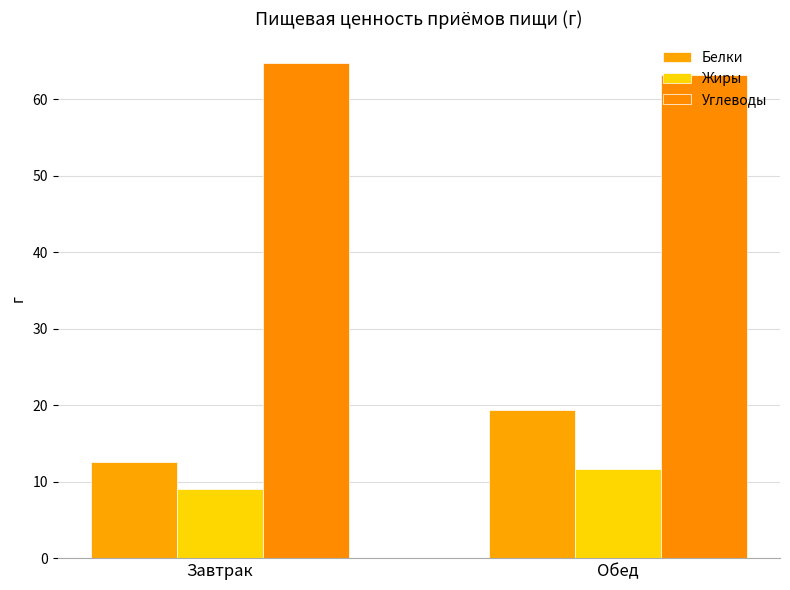

How many groups of bars are there?

2